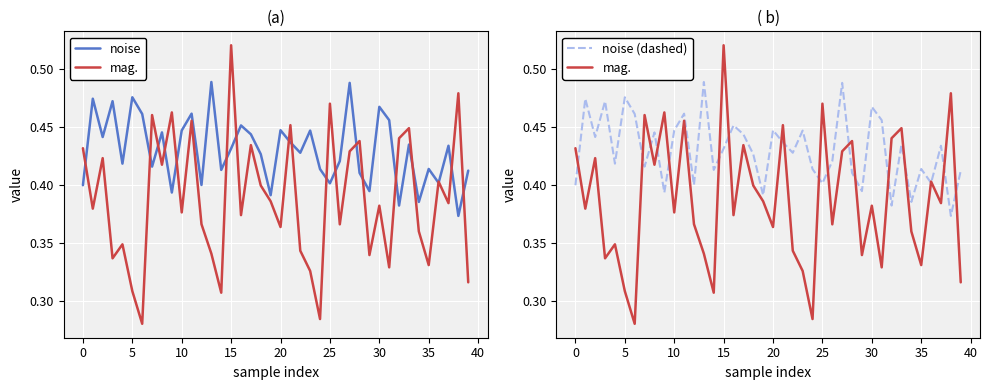

What is the sum of all mag. values?

15.5